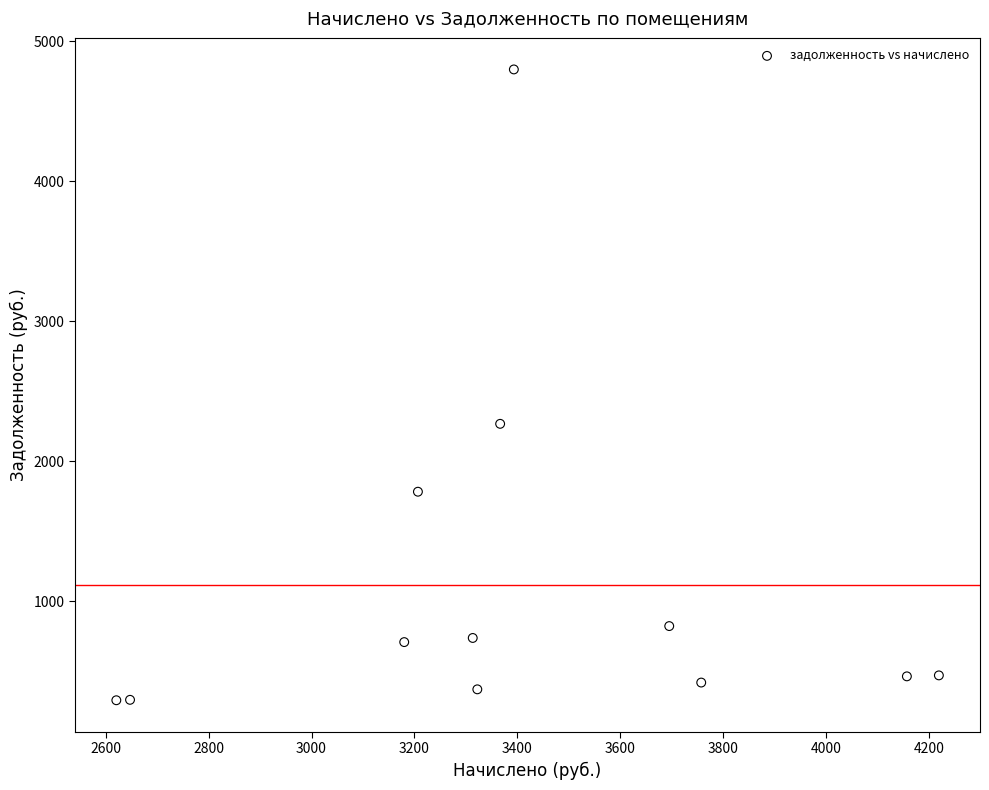

What is the range of X values (max minus min)?

1598.9